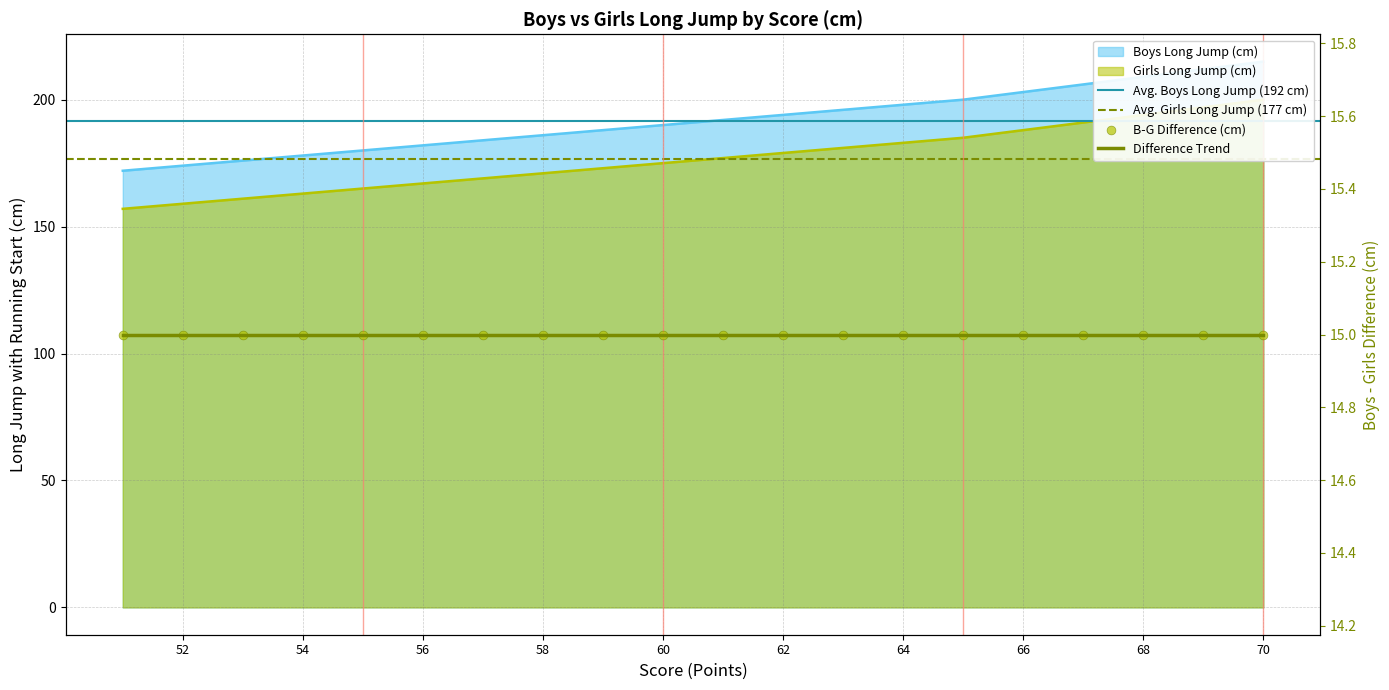

What is the total value across all series at 59?

361